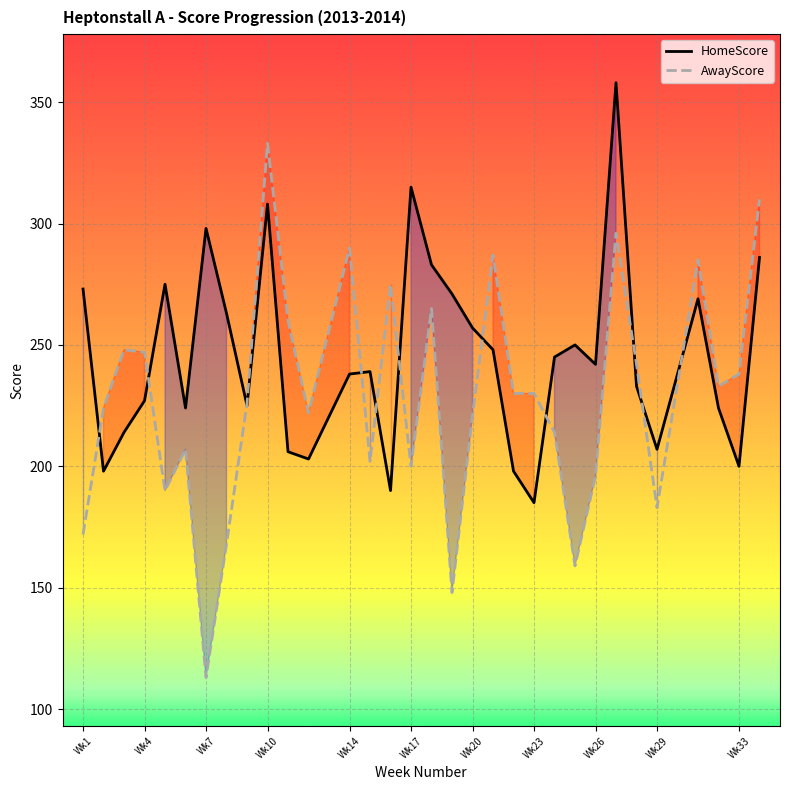

The value of HomeScore at Wk23 is 185. True or false?

True